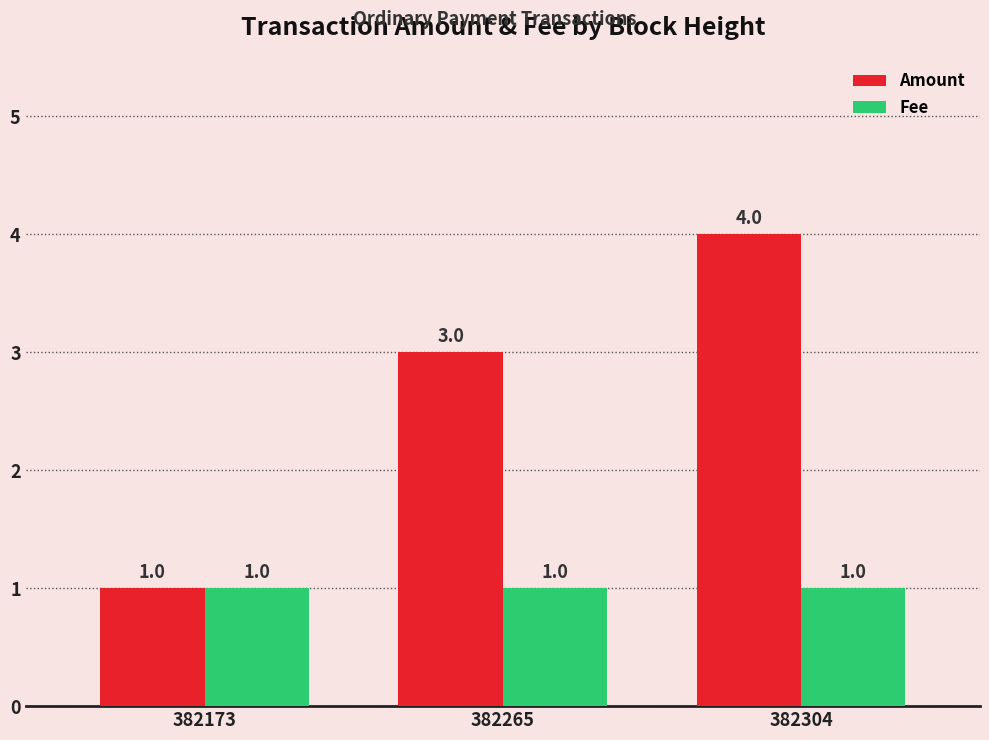

Is it true that Amount equals 4 at 382265?

False